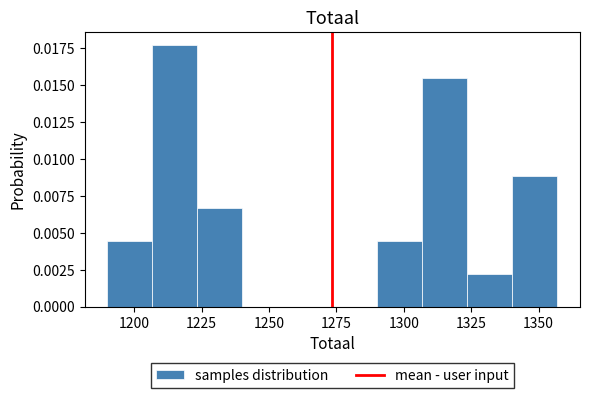

Read against the x-axis, roughly where is the centre of the tallest bar?

1215